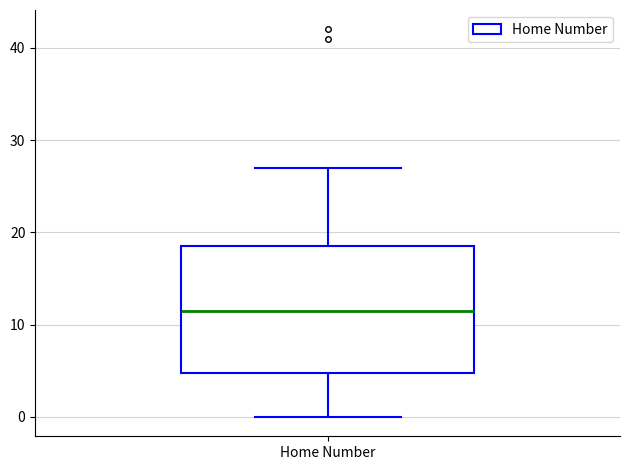

Read this box plot against the y-axis: the position of the median line, the range covered by the box, and the ends of both whiskers. The values are not printed on the chart, so give them approximately, as read against the axis.

median 12, box 5 to 19, whiskers 0 to 27